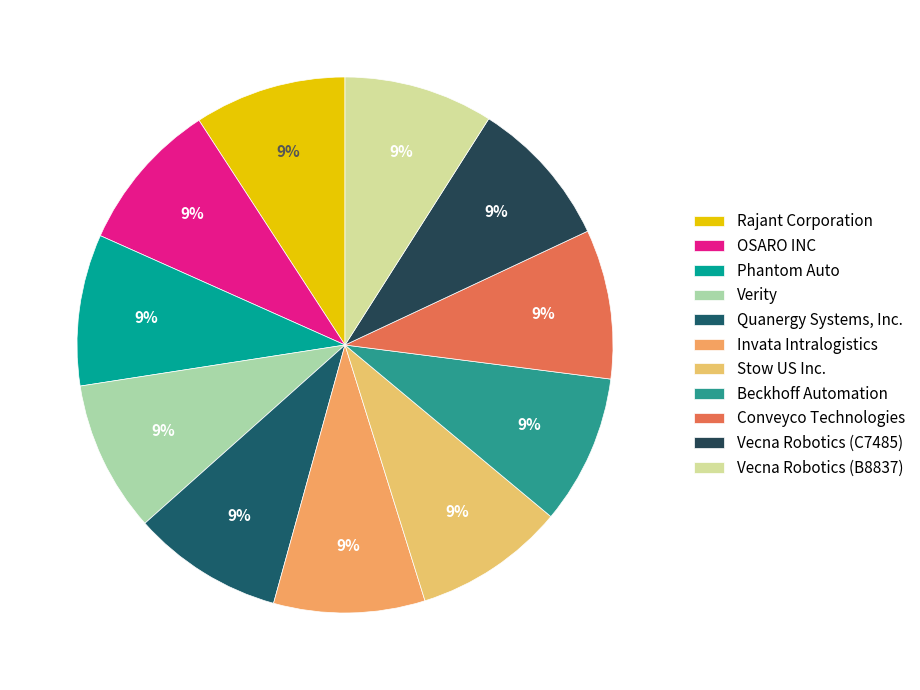

The Rajant Corporation slice represents 3% of the pie. True or false?

False